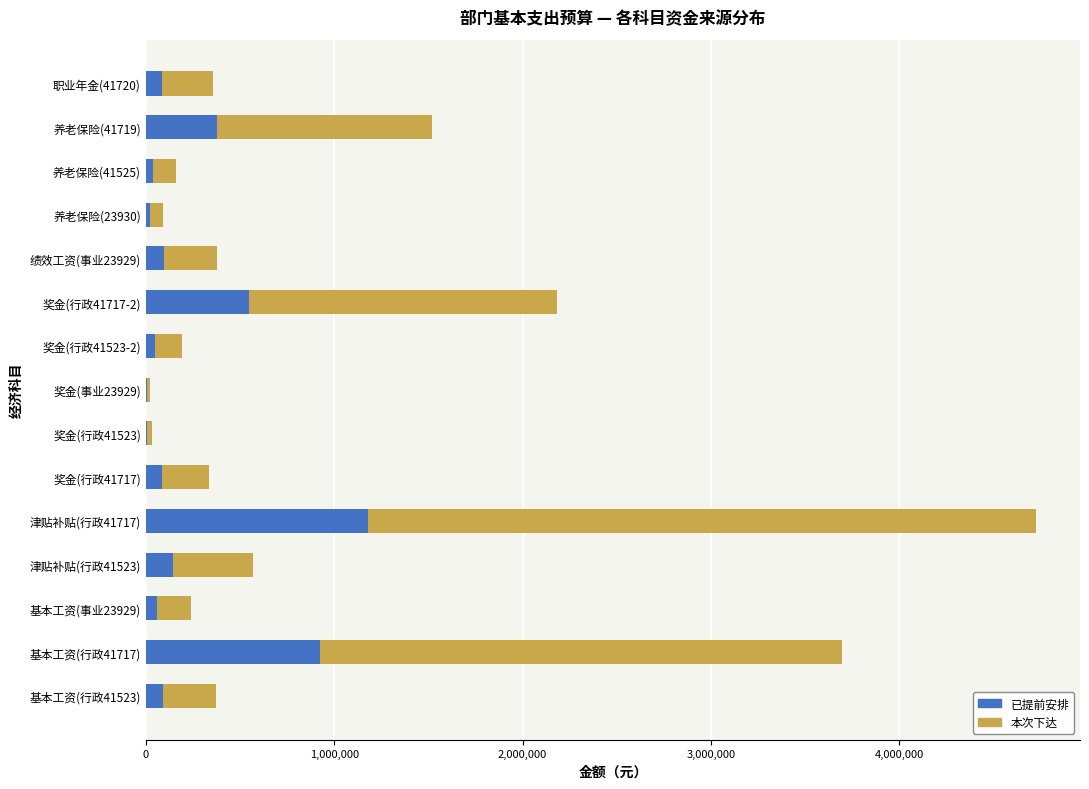

What is the sum of all 已提前安排 values?

3715117.3